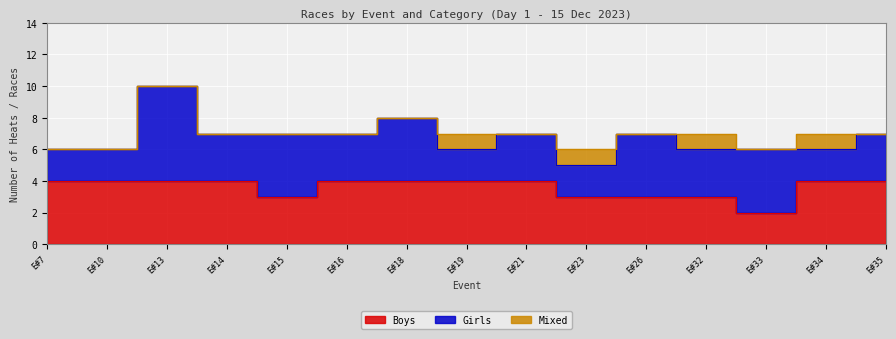

True or false: Girls has more than 2 interior local peaks.

True